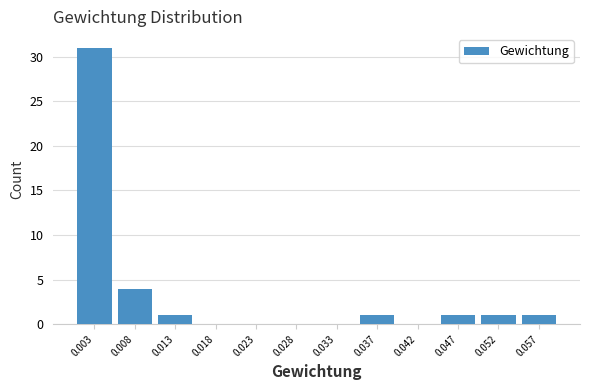

Reading left to right, list all the values displayed in this chart.

0.003=31	0.008=4	0.013=1	0.018=0	0.023=0	0.028=0	0.033=0	0.037=1	0.042=0	0.047=1	0.052=1	0.057=1